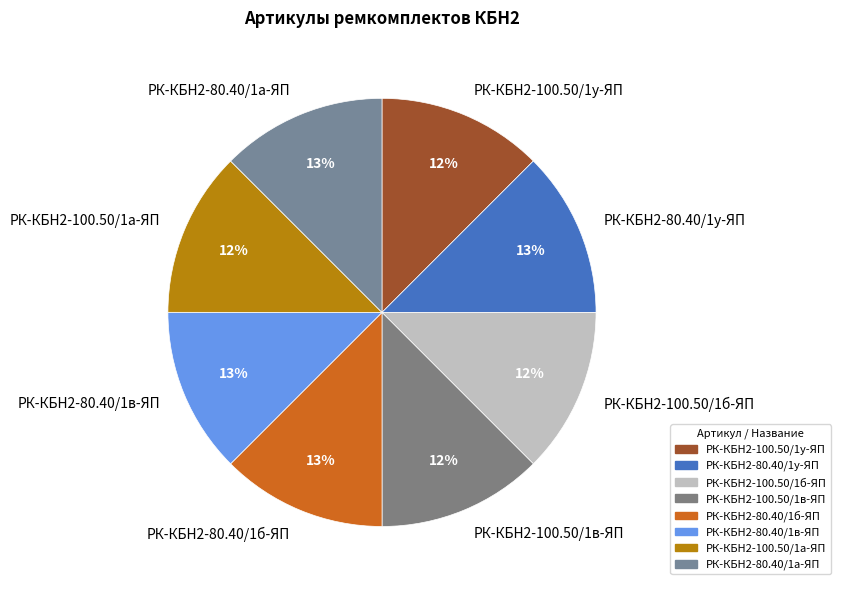

What is the ratio of the value at РК-КБН2-80.40/1б-ЯП to the value at РК-КБН2-80.40/1а-ЯП?

1.0